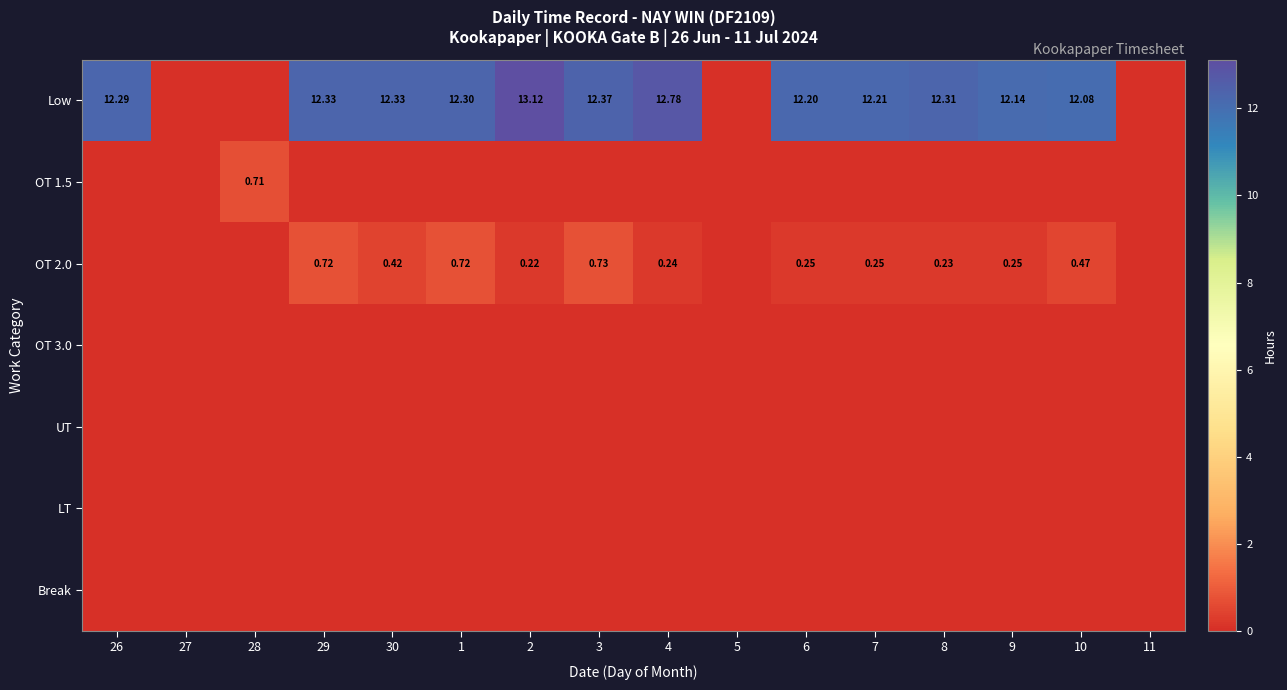

Which category has the highest value in the OT 3.0 series?

26